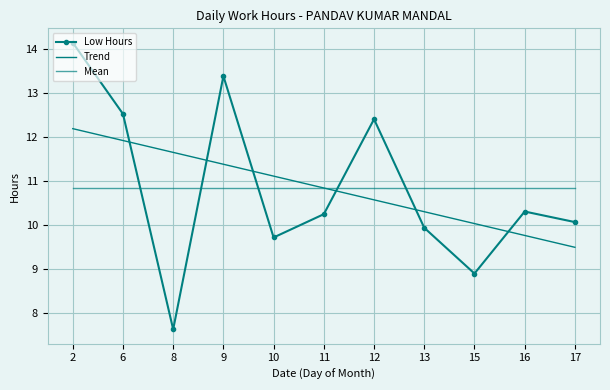

Which series has the largest total across all categories?

Trend